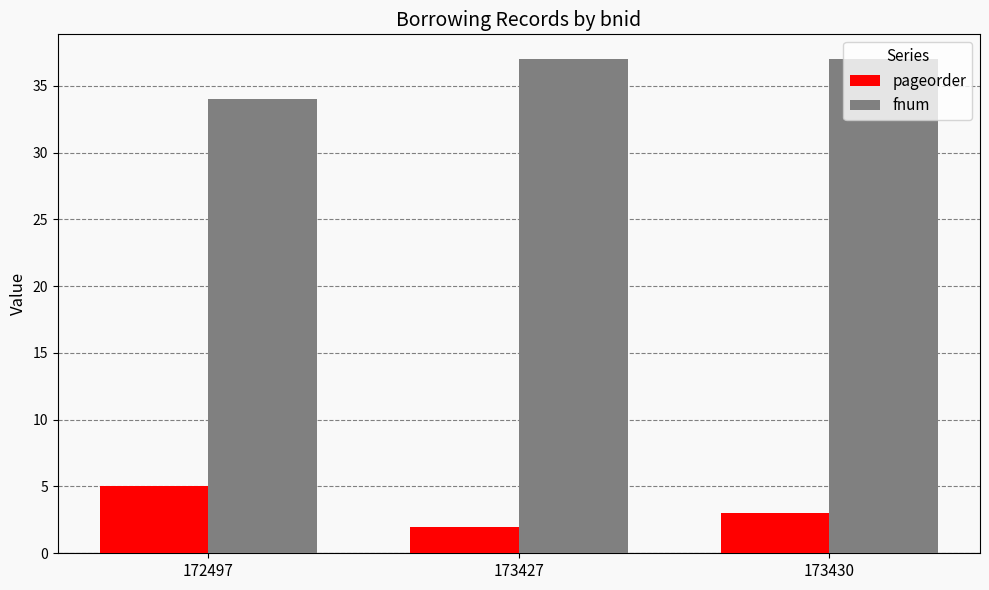

Reading right to left, transcribe all the data shown in this chart.

pageorder: 173430=3	173427=2	172497=5
fnum: 173430=37	173427=37	172497=34